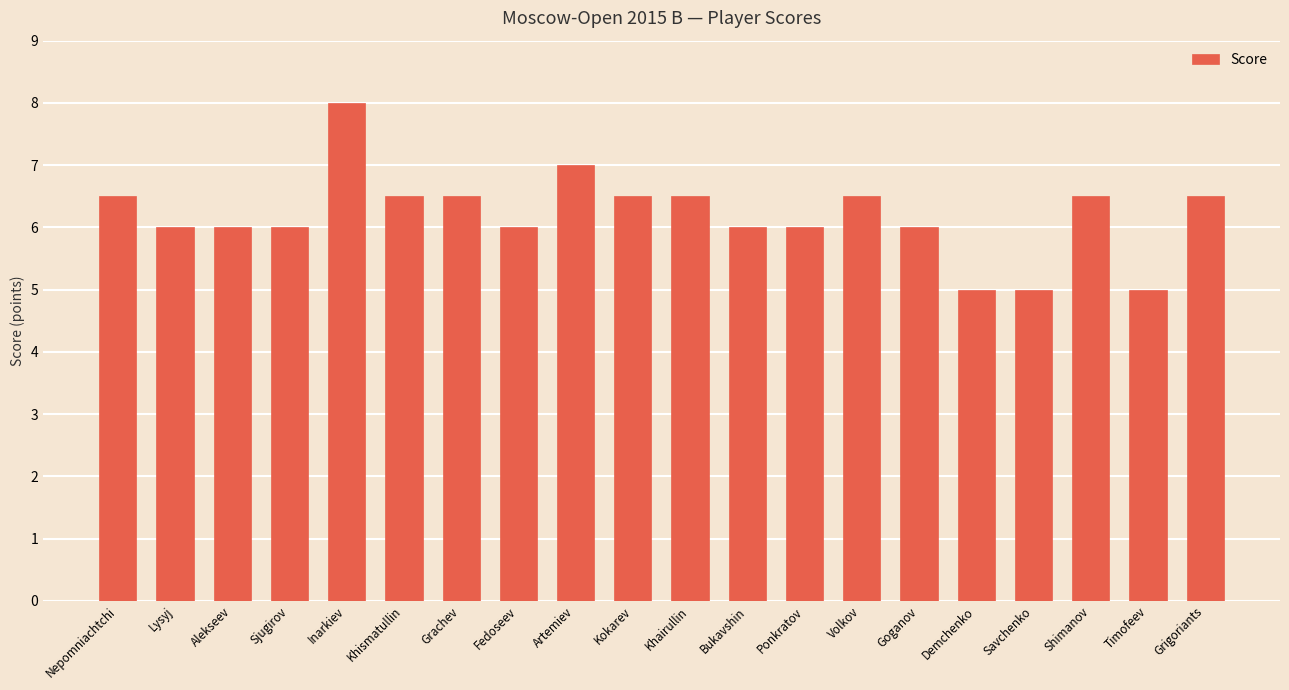

Does the chart contain stacked bars?

No